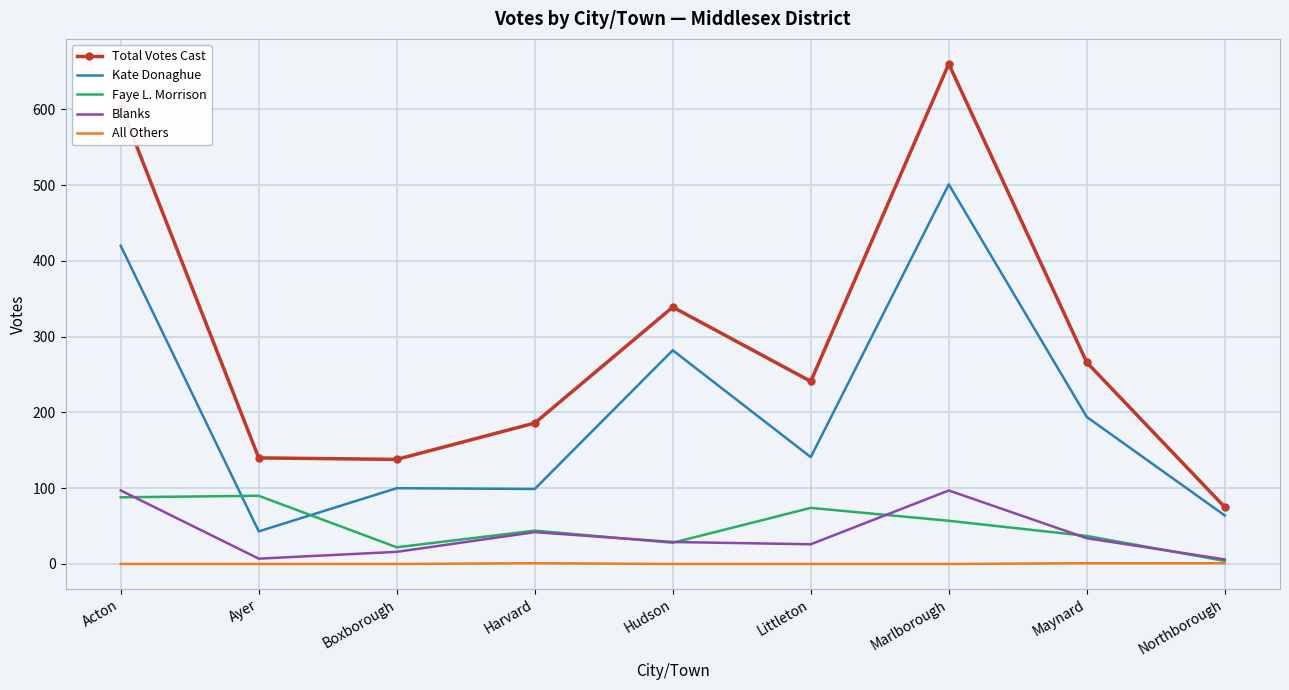

At which category does Blanks reach its first local peak?

Harvard